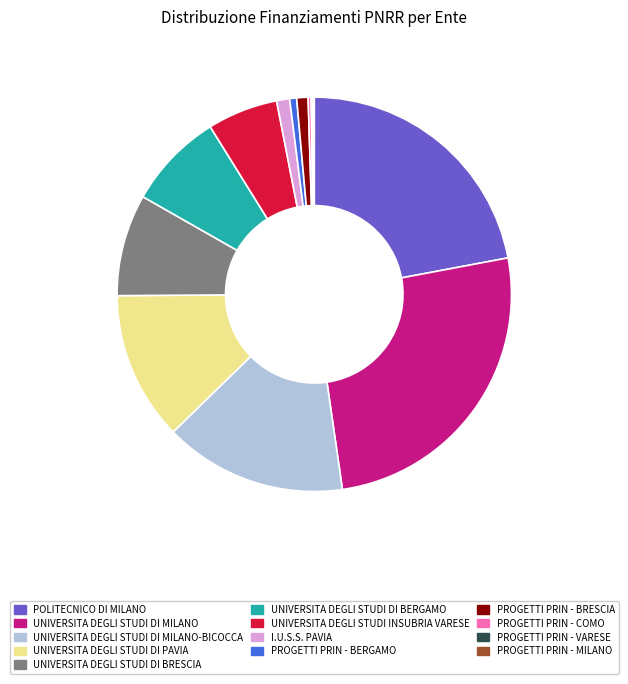

Approximately how many times larger is the value at UNIVERSITA DEGLI STUDI DI PAVIA compared to UNIVERSITA DEGLI STUDI DI MILANO-BICOCCA?

0.8